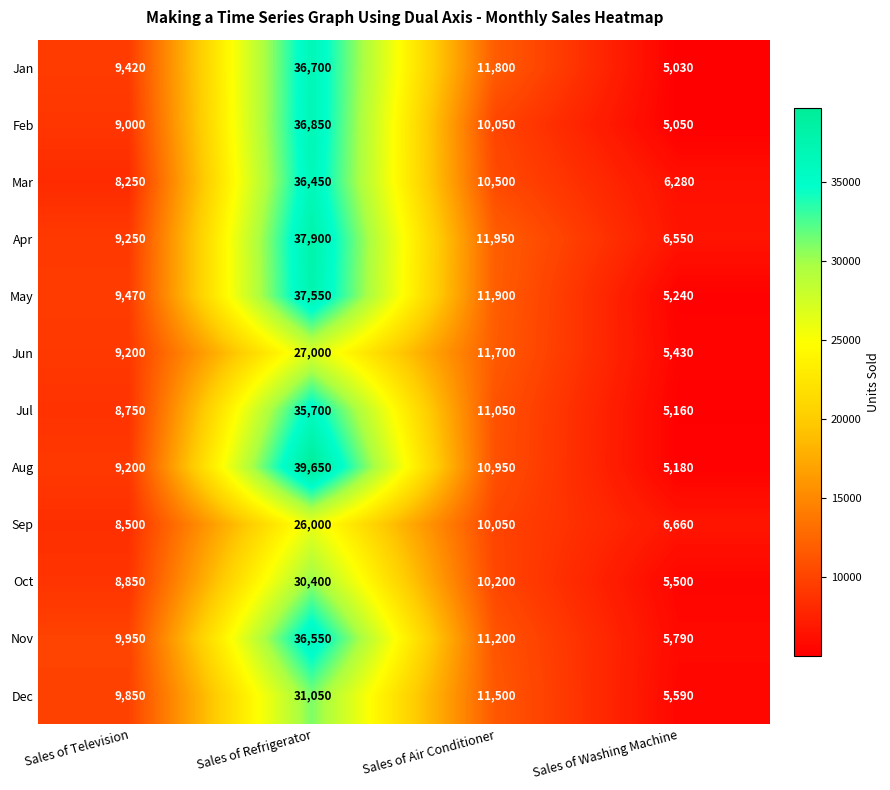

Where is Feb nearest to the value 20950?

Sales of Air Conditioner